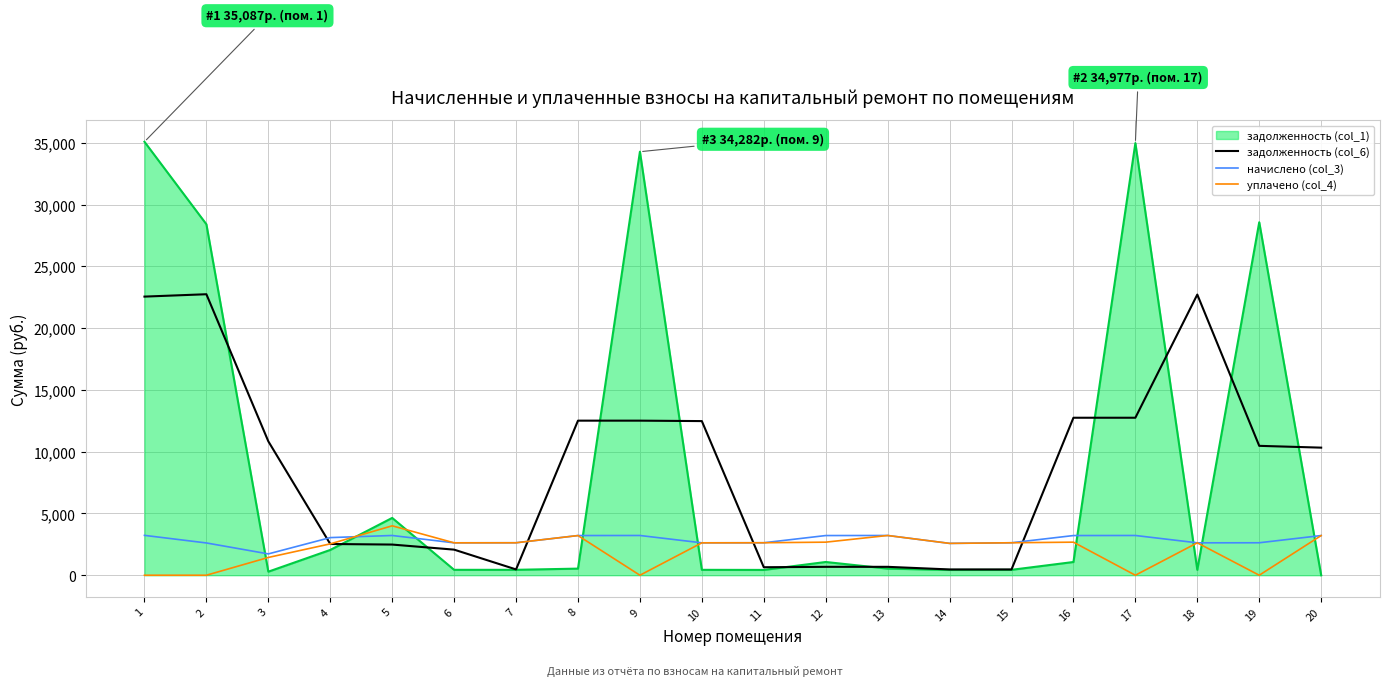

Where do задолженность (col_1) and уплачено (col_4) first cross each other?

2 and 3